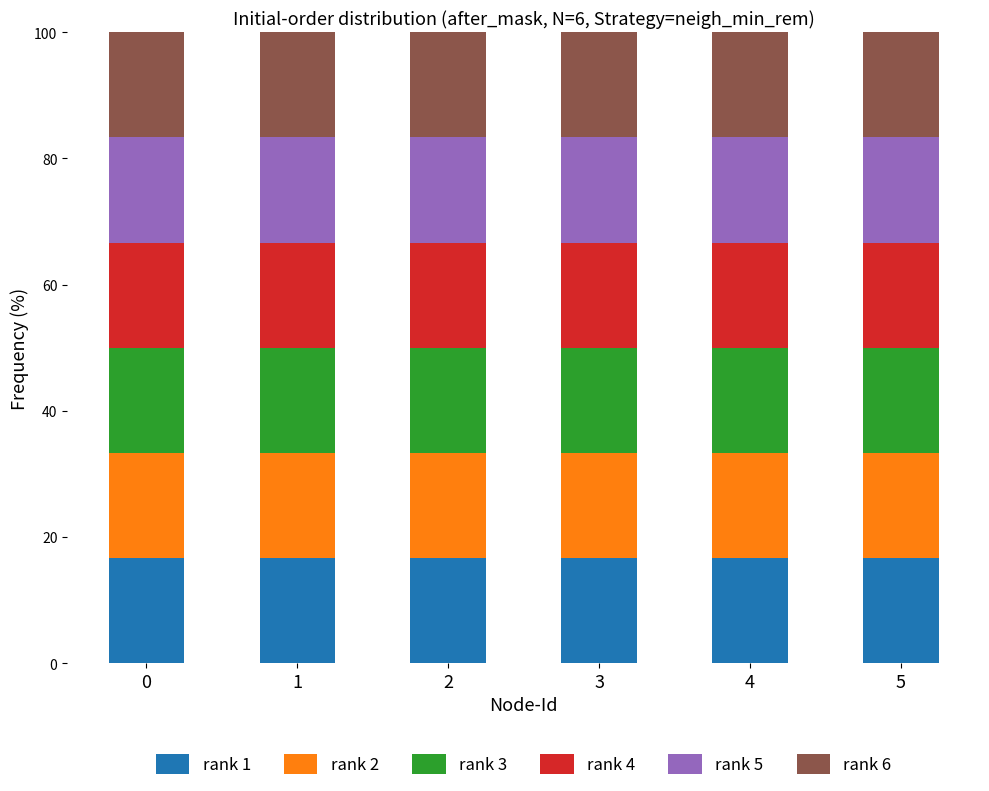

The value of rank 1 at 2 is 16.7. True or false?

True